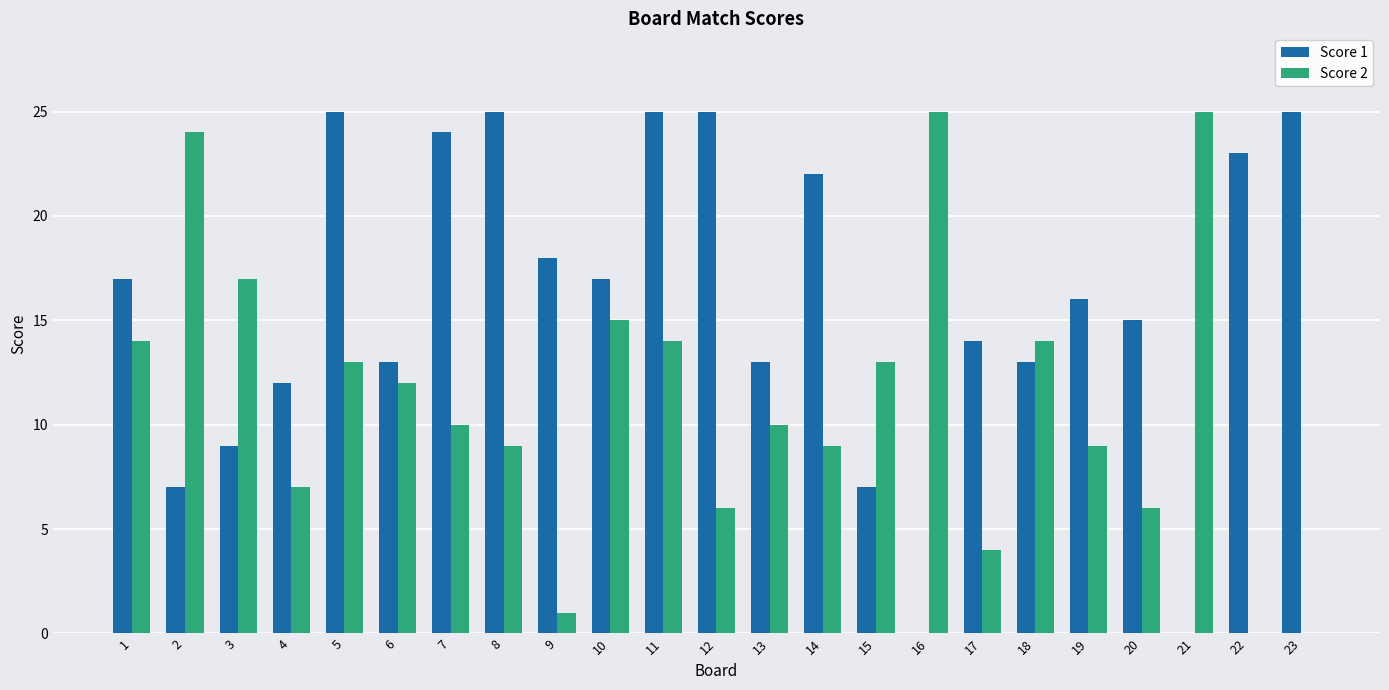

At which category is the sum across all series the highest?

11